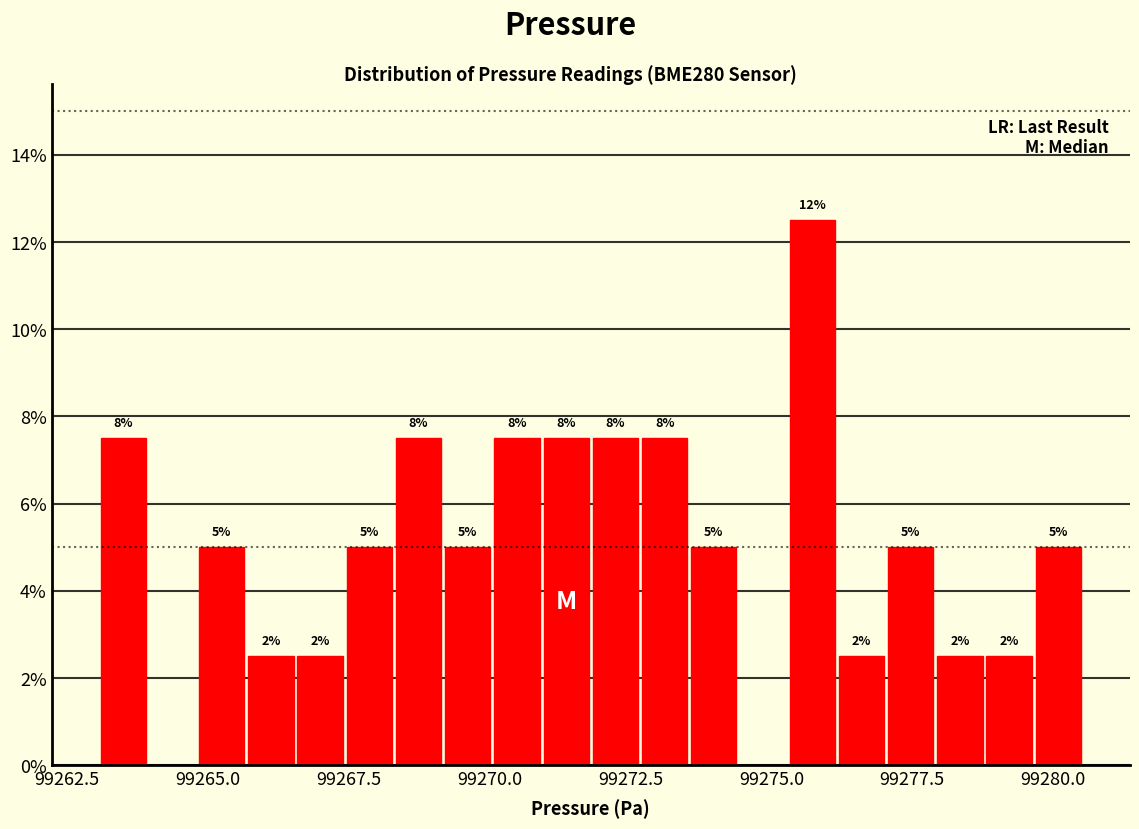

Read against the x-axis, roughly where is the centre of the tallest bar?

99275.5